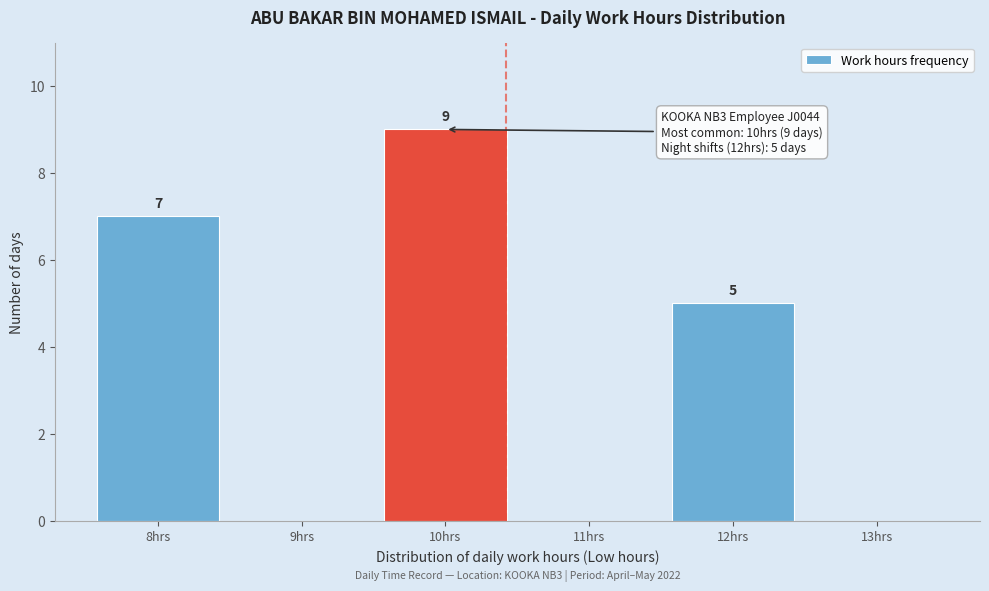

Reading left to right, list all the values displayed in this chart.

8hrs=7	9hrs=0	10hrs=9	11hrs=0	12hrs=5	13hrs=0